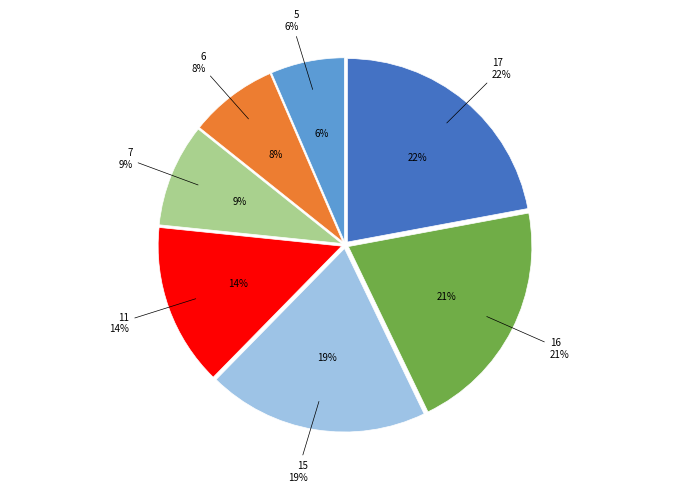

What percentage do 5 and 6 together represent?

14.3%